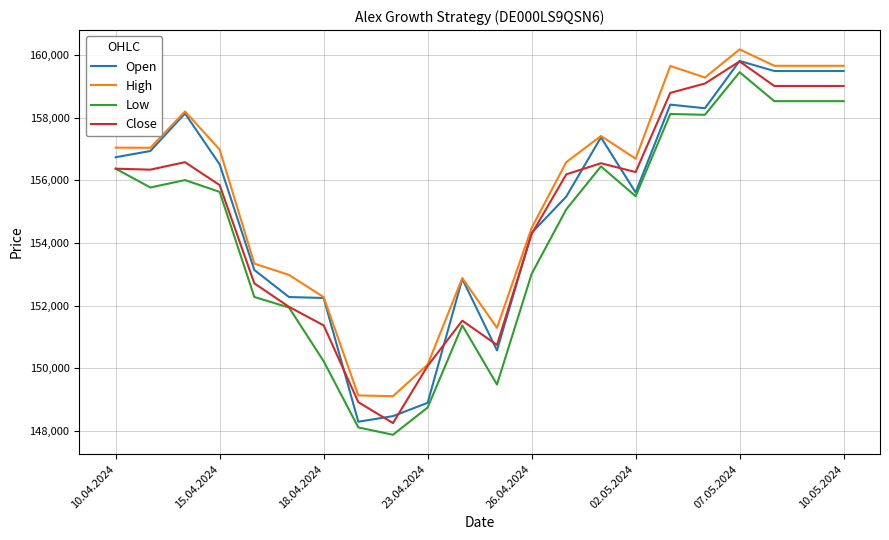

True or false: Close has more than 0 interior local peaks.

True